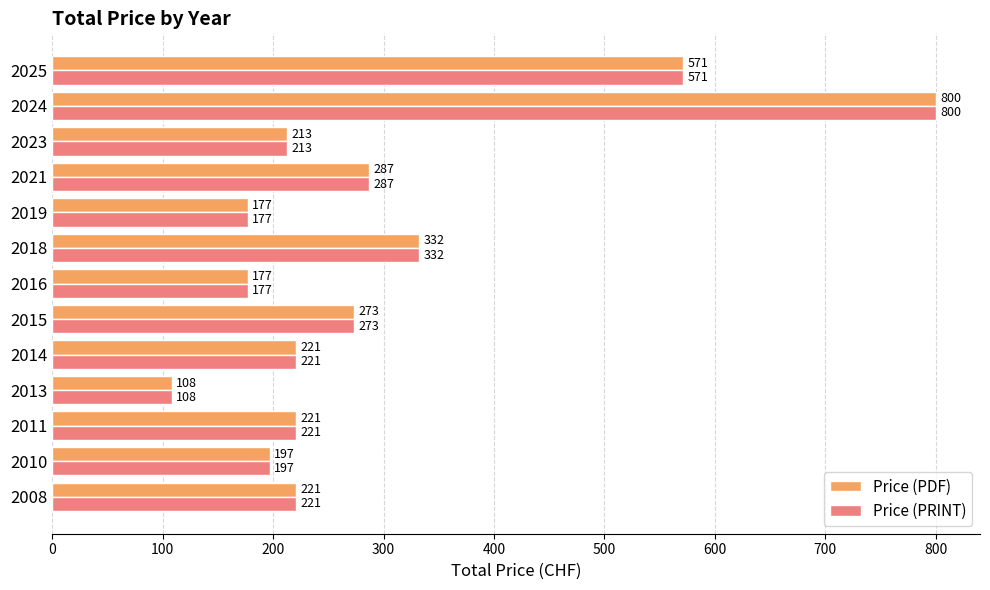

What value does the Price (PRINT) series have at 2023, to the nearest 50?

200